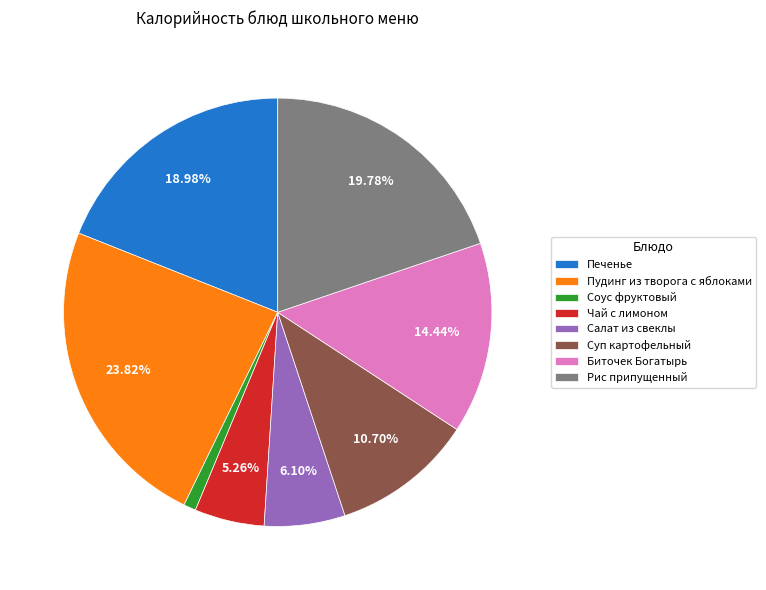

True or false: Суп картофельный accounts for 11% of the total.

True